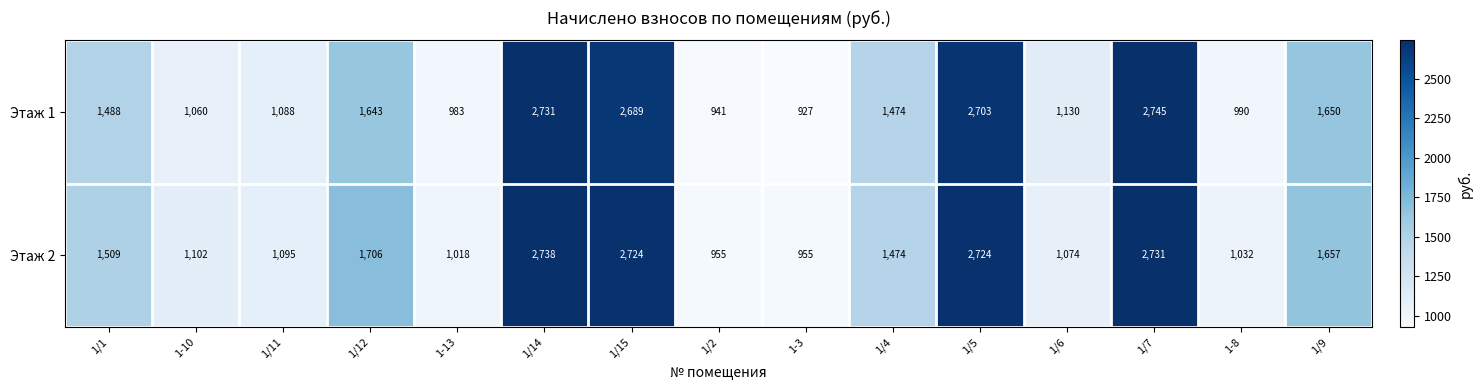

Reading left to right, extract all data points from this chart.

Этаж 1: 1488	1060	1088	1643	983	2731	2689	941	927	1474	2703	1130	2745	990	1650
Этаж 2: 1509	1102	1095	1706	1018	2738	2724	955	955	1474	2724	1074	2731	1032	1657